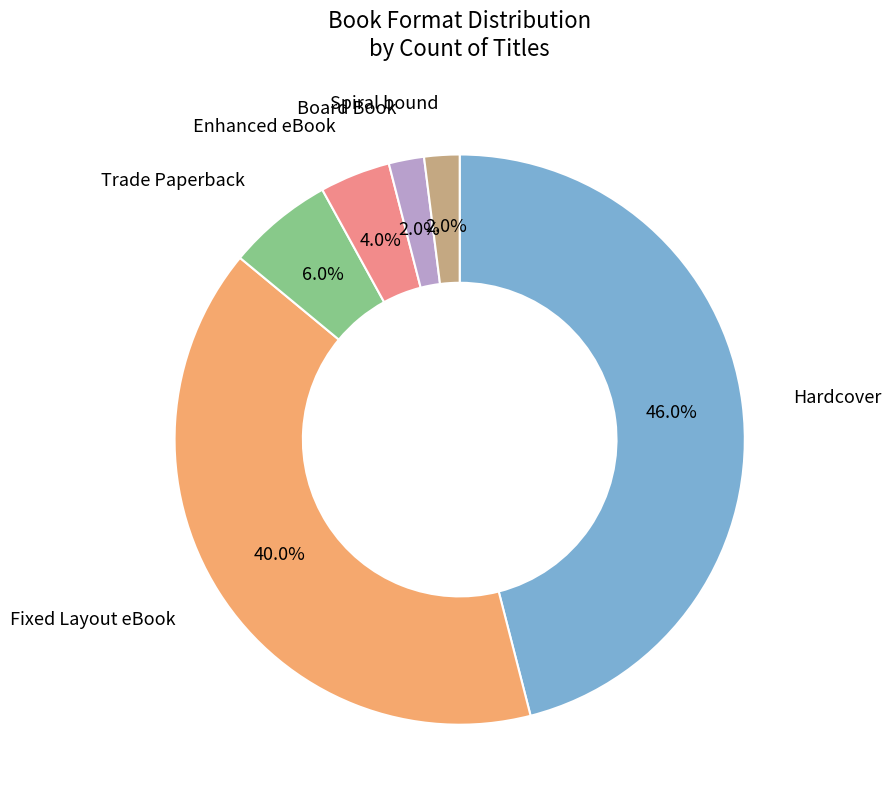

Count the number of slices in the pie.

6